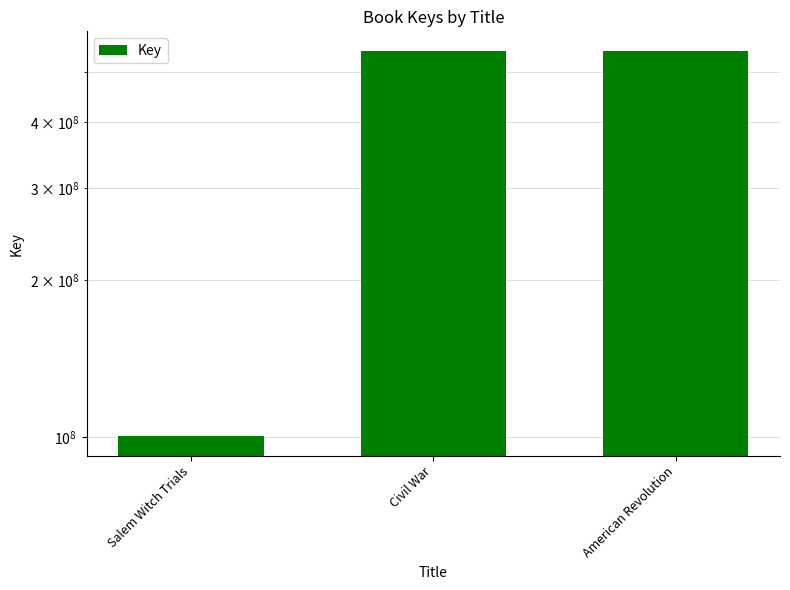

Rank the categories by value from highest to lowest.

Civil War, American Revolution, Salem Witch Trials